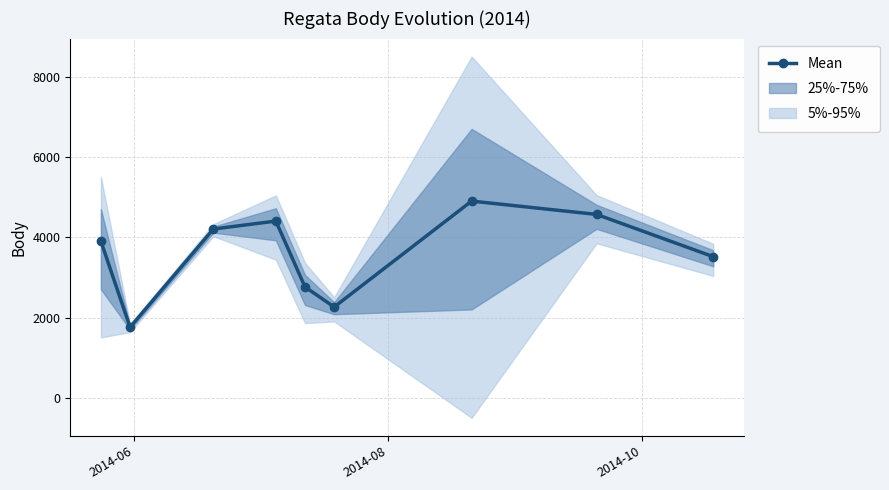

Reading left to right, what are all the values shown in this chart?

3904	1758	4206	4404	2762	2263	4902	4570	3517